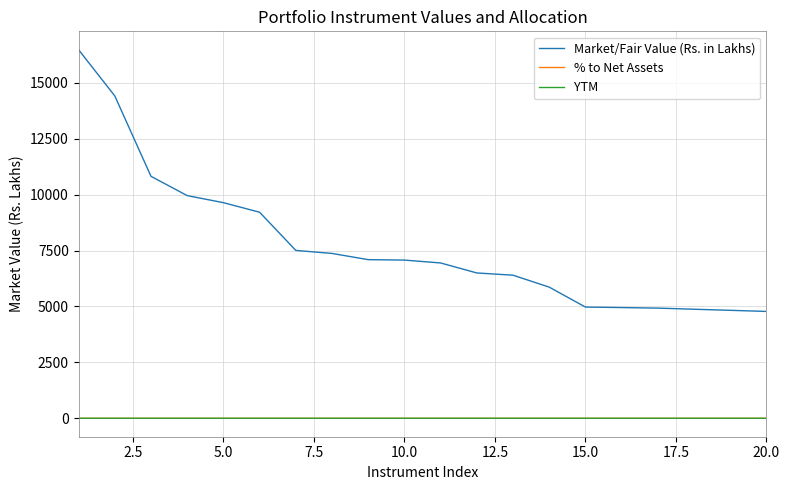

What is the maximum value for Market/Fair Value (Rs. in Lakhs)?

16480.9